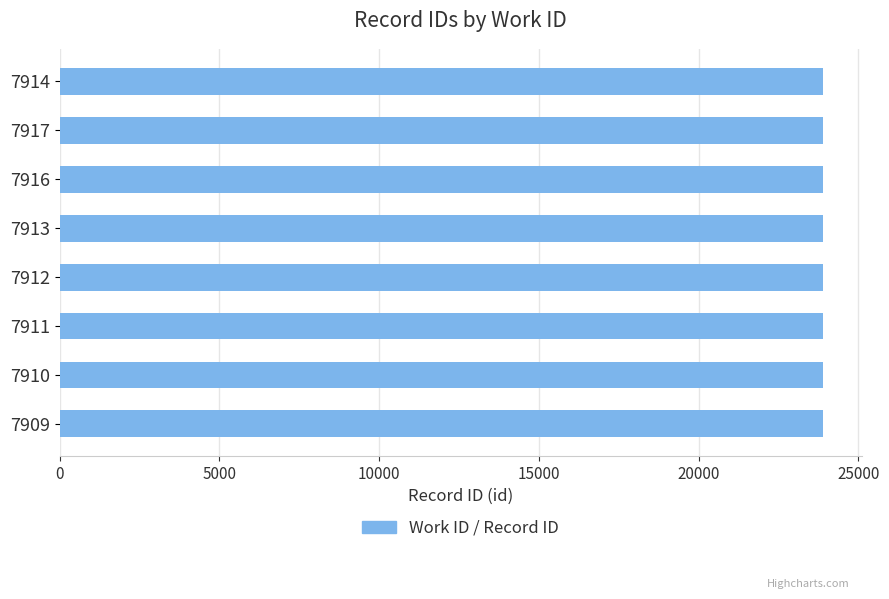

What is the ratio of the value at 7909 to the value at 7912?

1.0